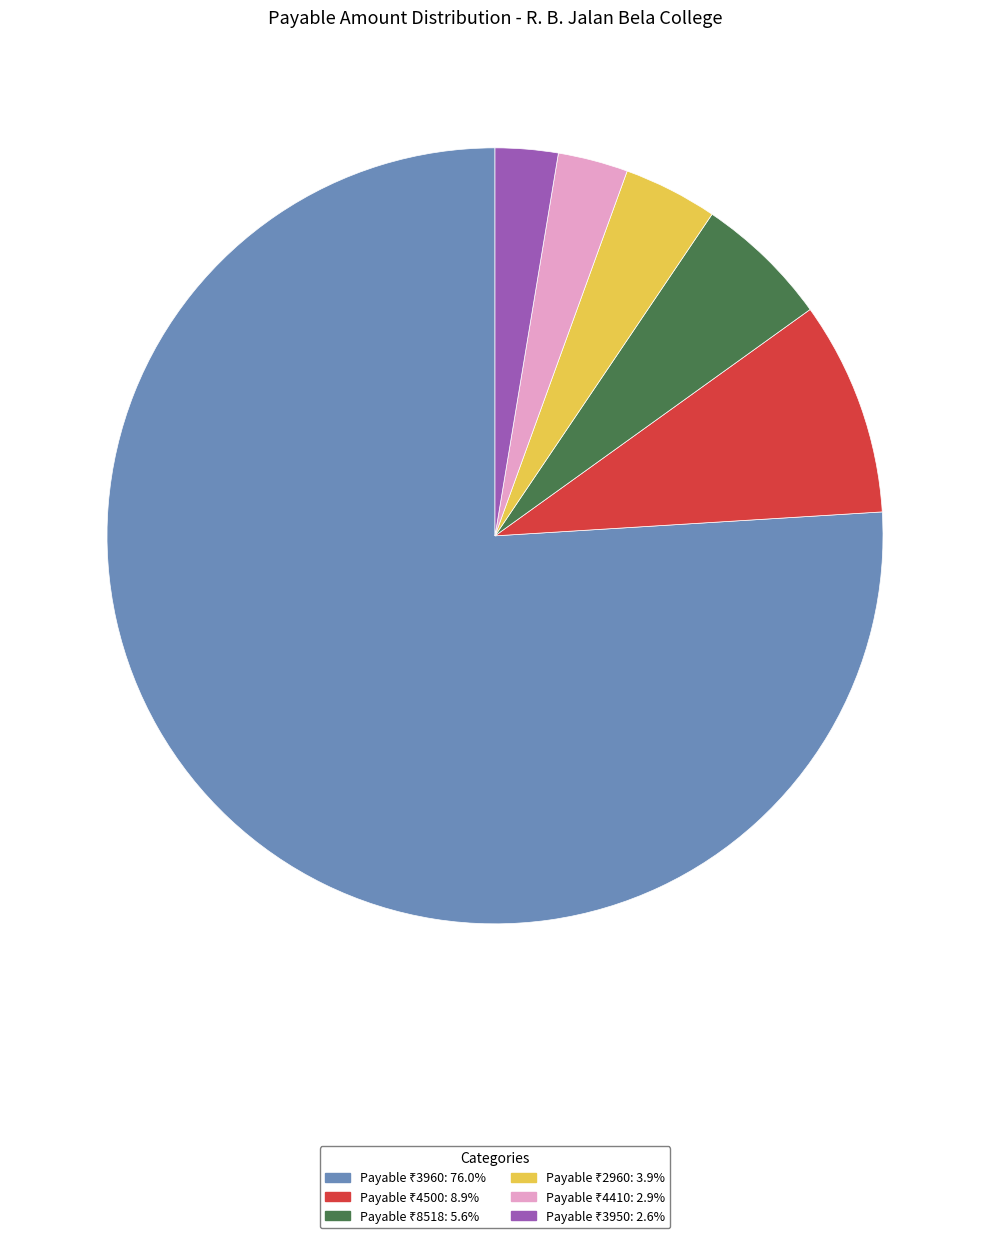

How many segments does this pie chart have?

6